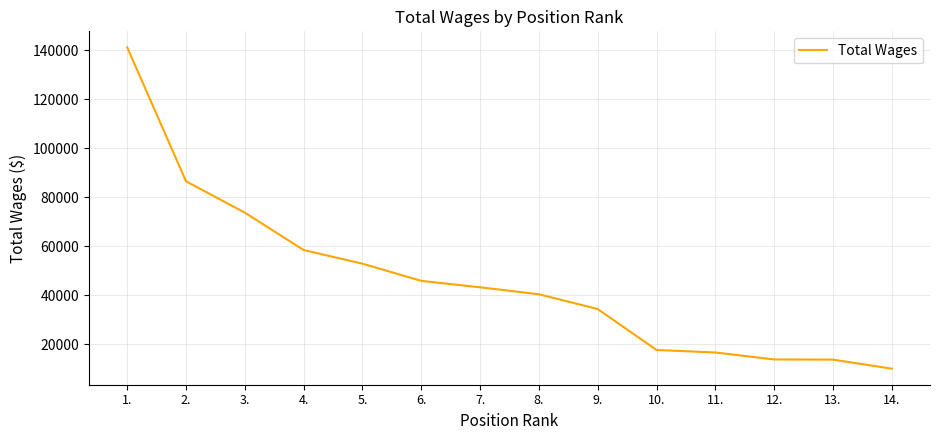

What is the approximate value at 2., to the nearest 100?

86500